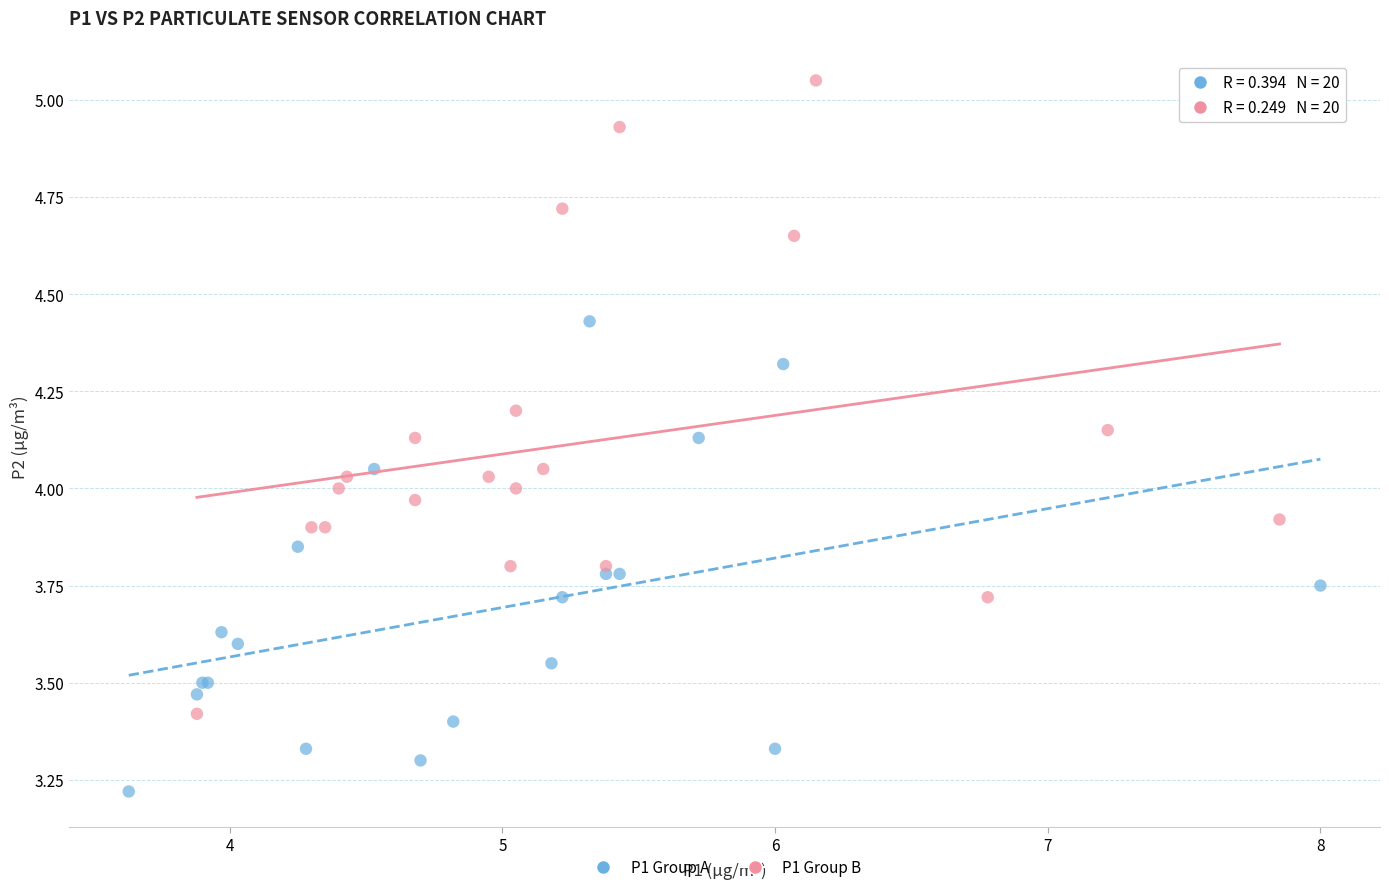

Which series has the widest spread of Y values?

P1 Group B